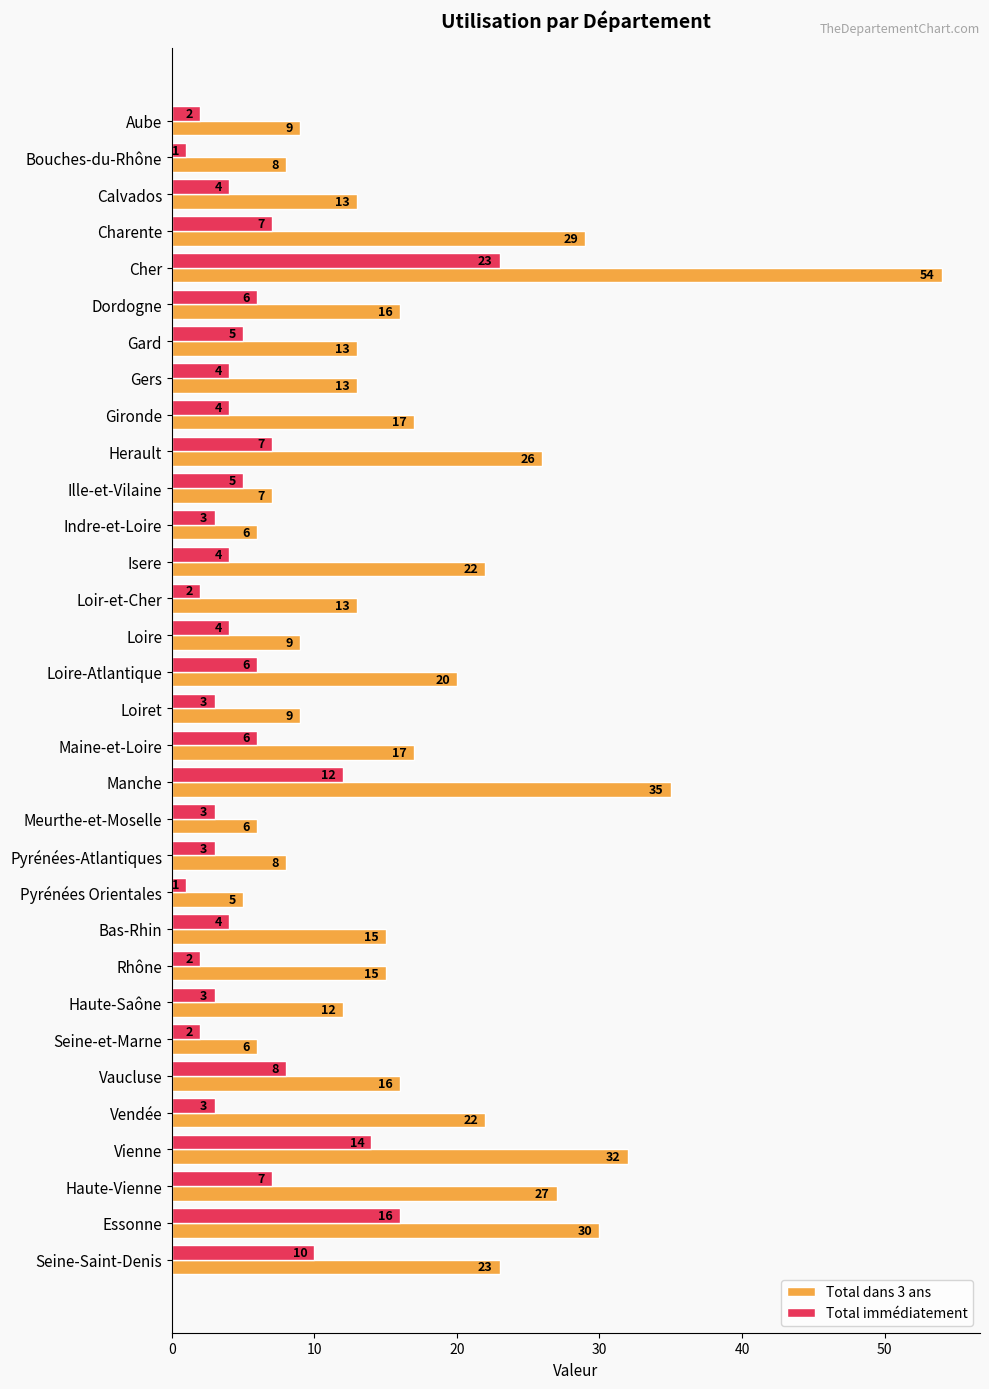

What is the highest value of the Total immédiatement series?

23